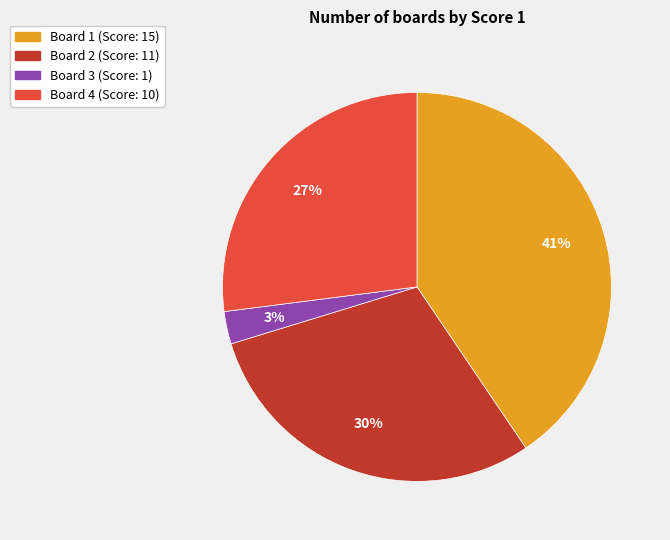

What is the ratio of the value at Board 4 to the value at Board 1?

0.7